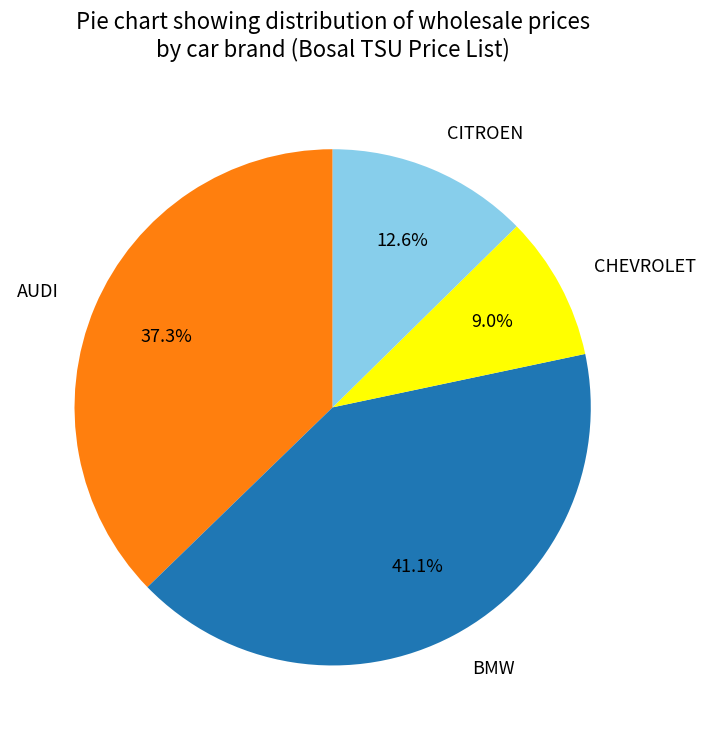

Which category has the biggest portion of the pie?

BMW